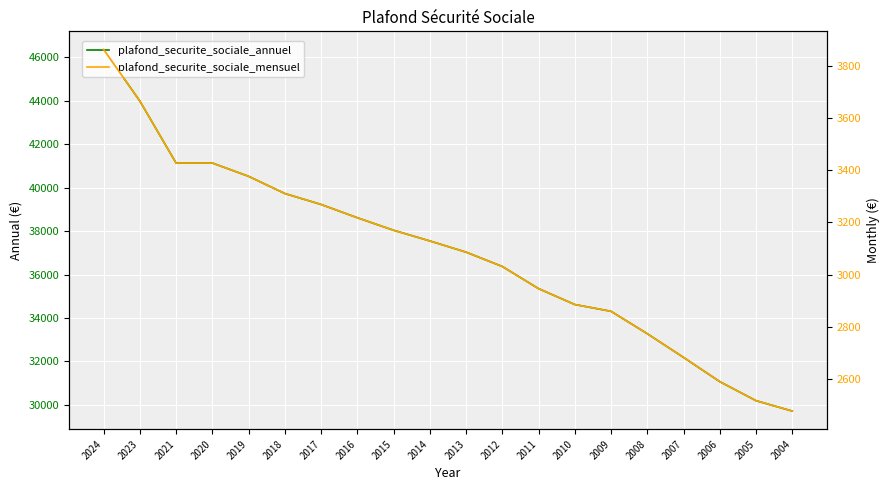

What is the value of the plafond_securite_sociale_annuel point at the 13th from the left?

35352